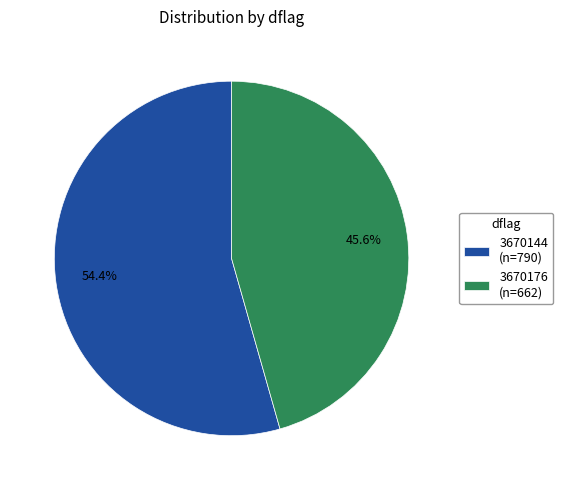

To the nearest percent, what is the combined percentage of 3670144 and 3670176?

100%